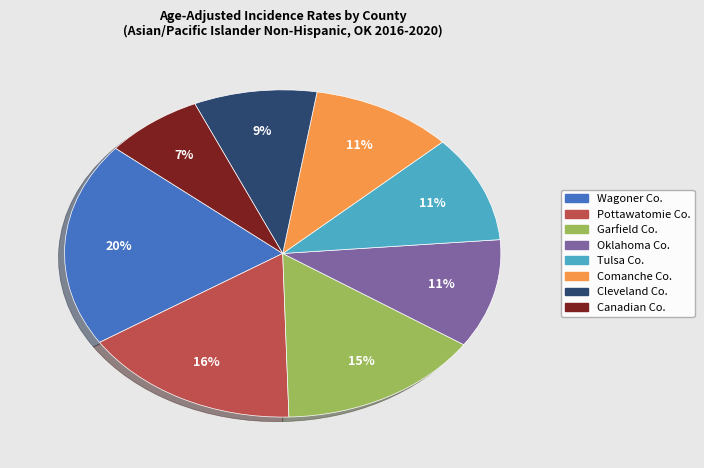

Is there any slice that represents more than half of the pie?

No